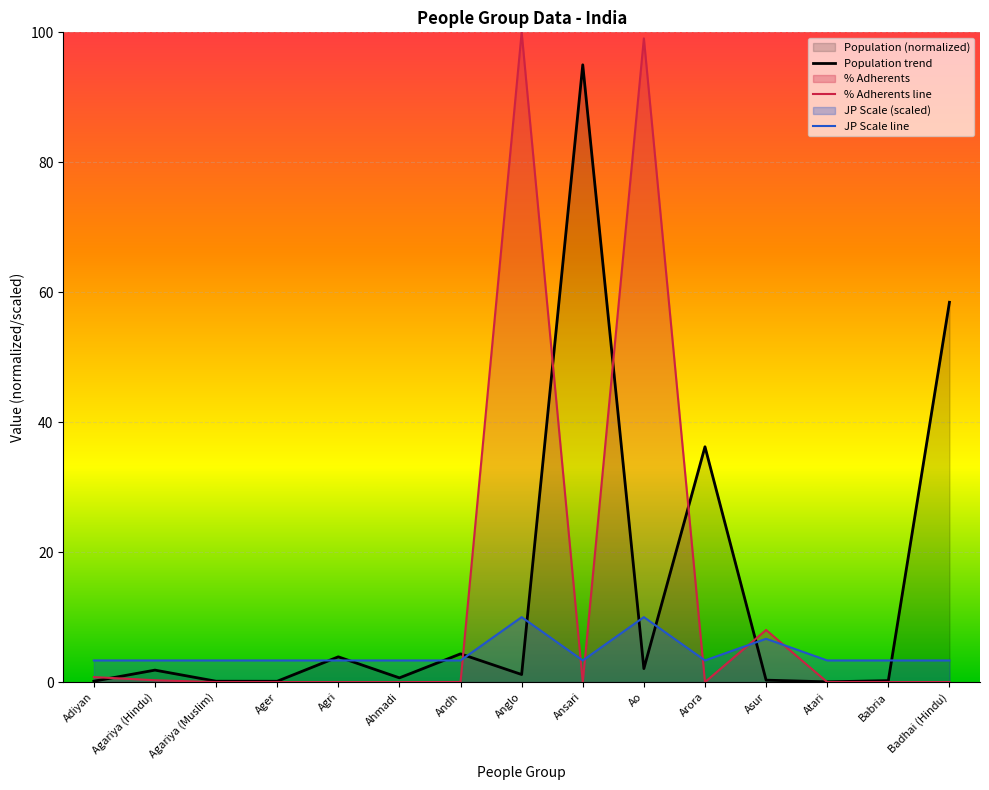

Count the number of data series in this chart.

3